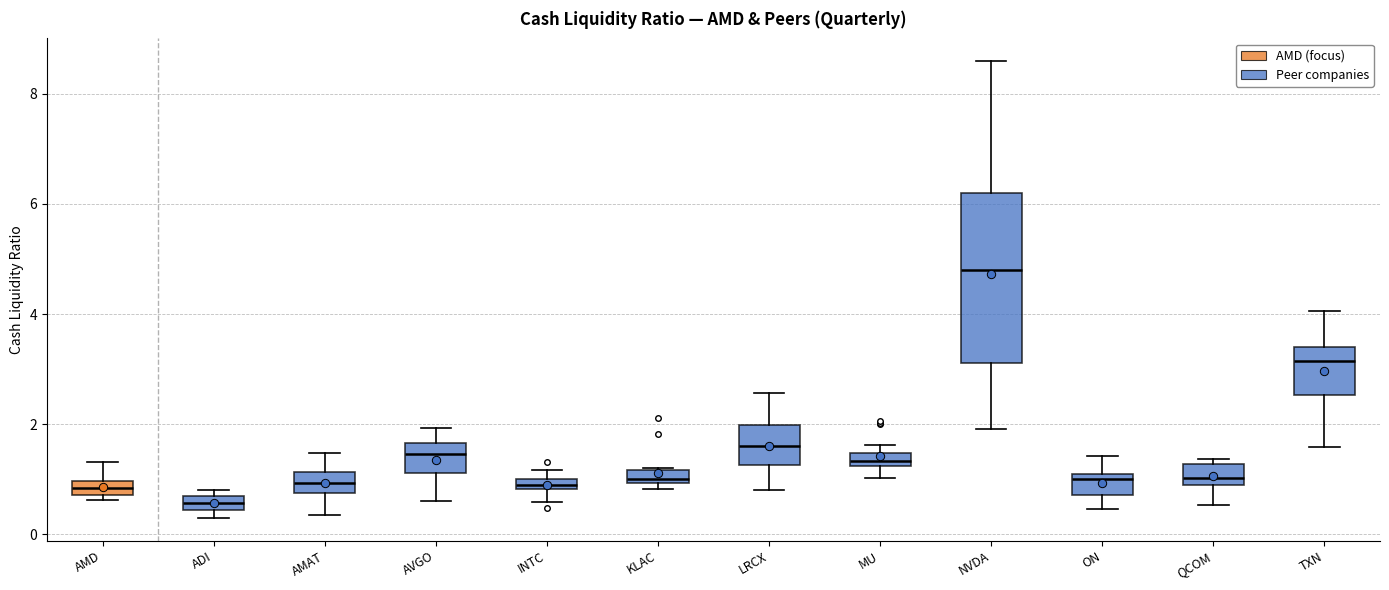

Which box is the tallest, from its lower edge to its upper edge?

NVDA